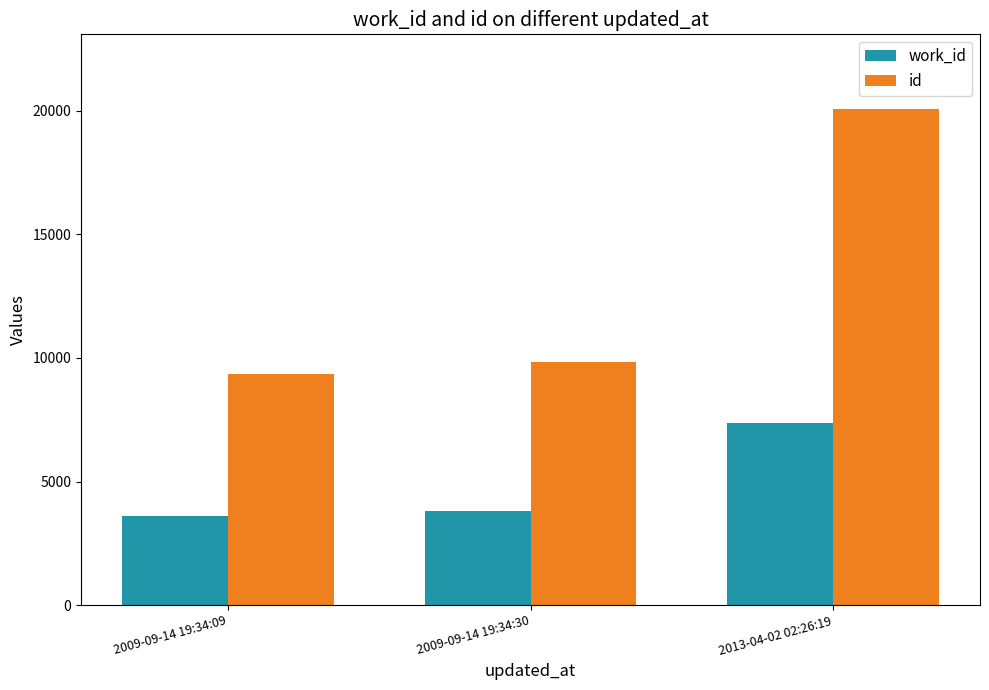

The value of work_id at 2009-09-14 19:34:09 is 3607. True or false?

True